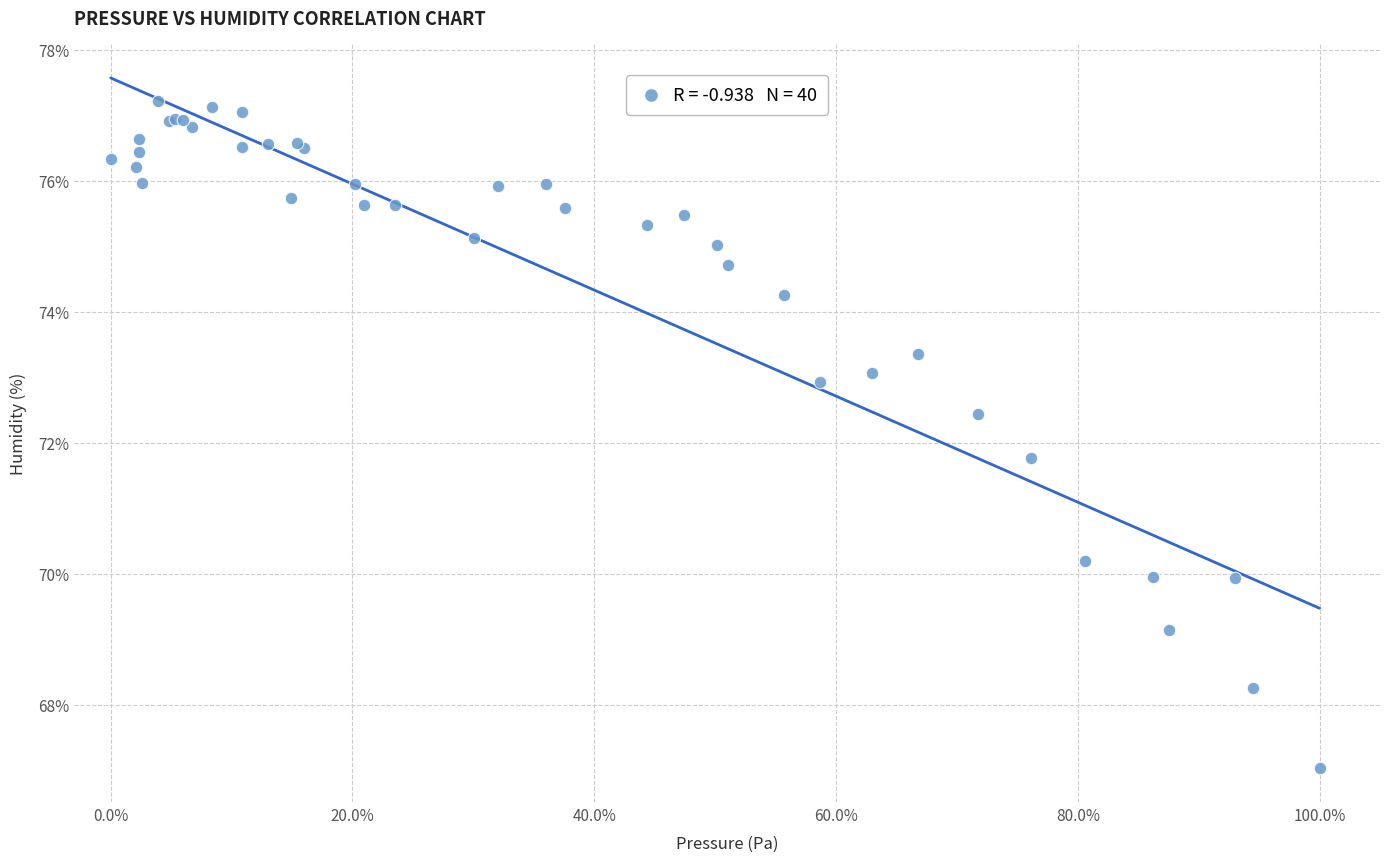

What Y value in the scatter plot is closest to 72?

71.8